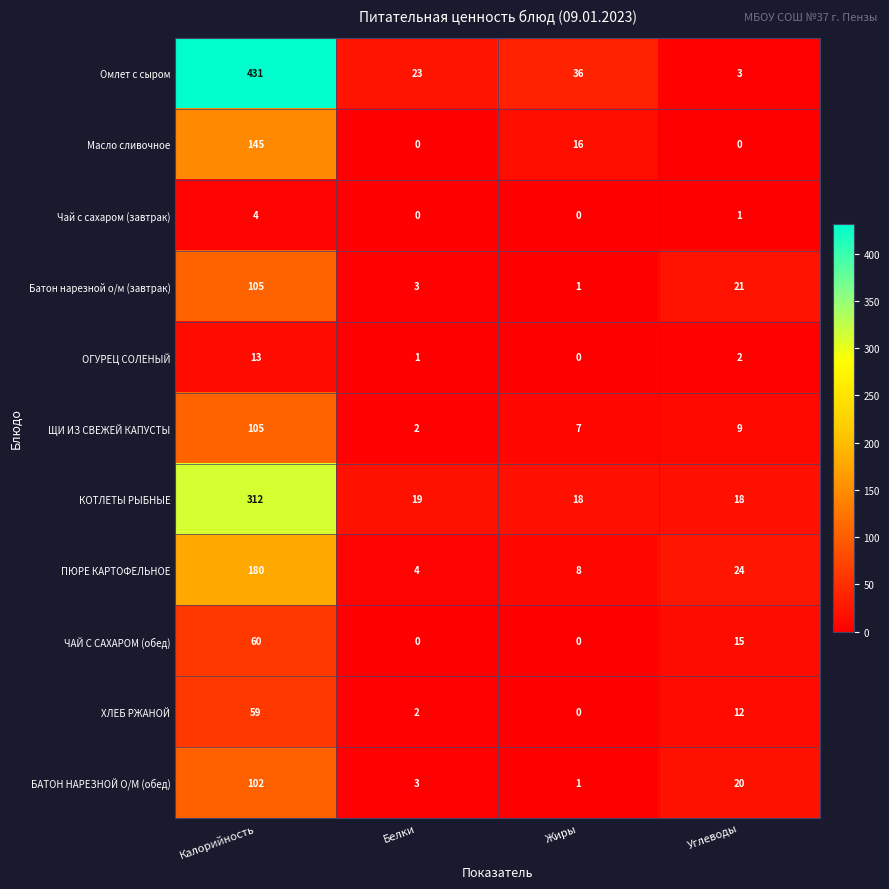

Where is ЩИ ИЗ СВЕЖЕЙ КАПУСТЫ nearest to the value 53?

Углеводы